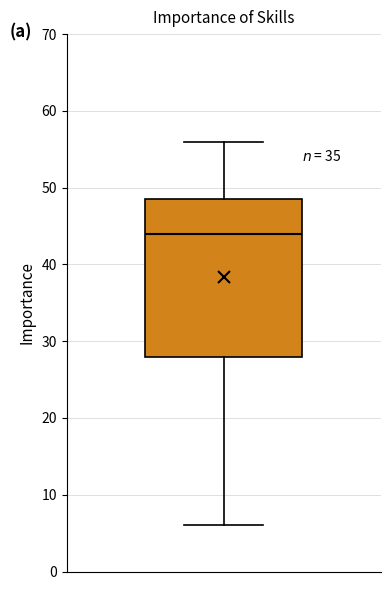

Where does the median line of the box sit on the y-axis? The values are not printed on the chart, so give them approximately, as read against the axis.

44